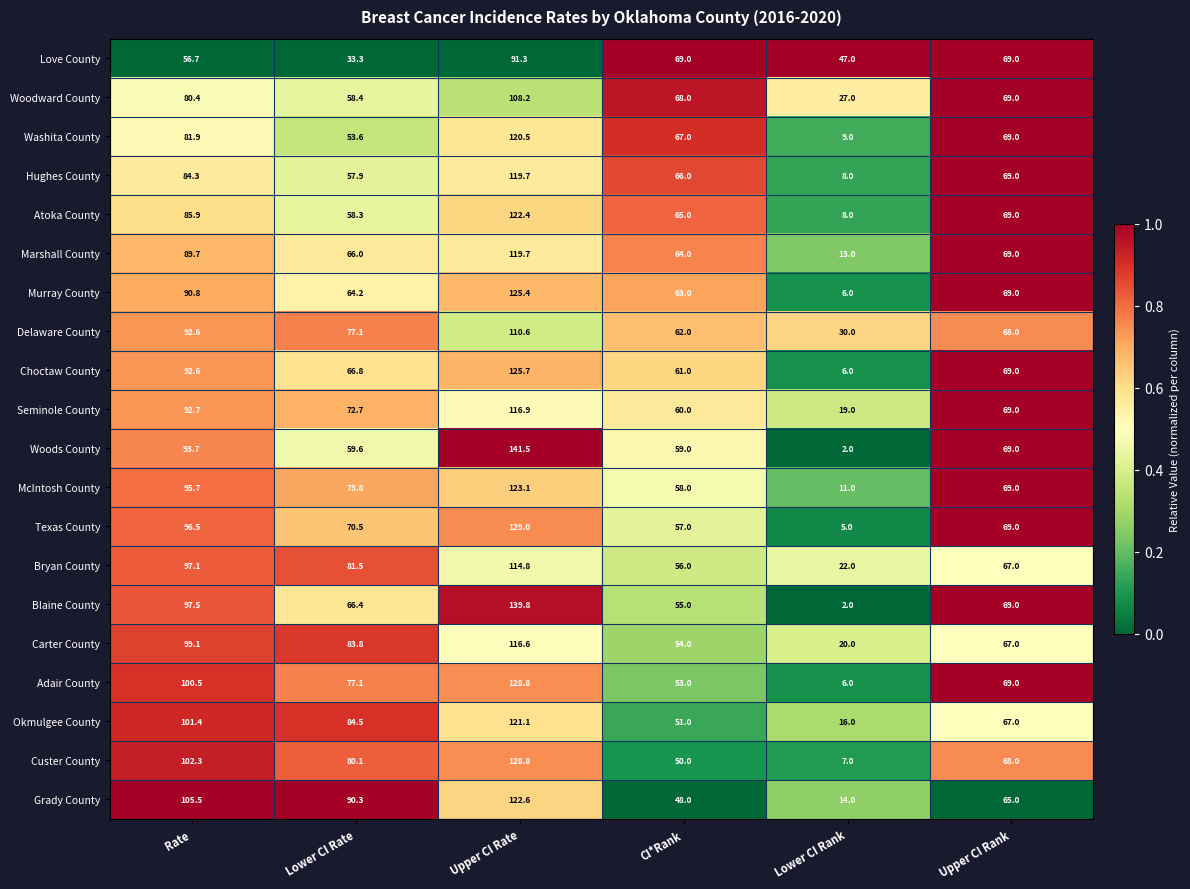

The Marshall County series shows 64.0 at CI*Rank. True or false?

True